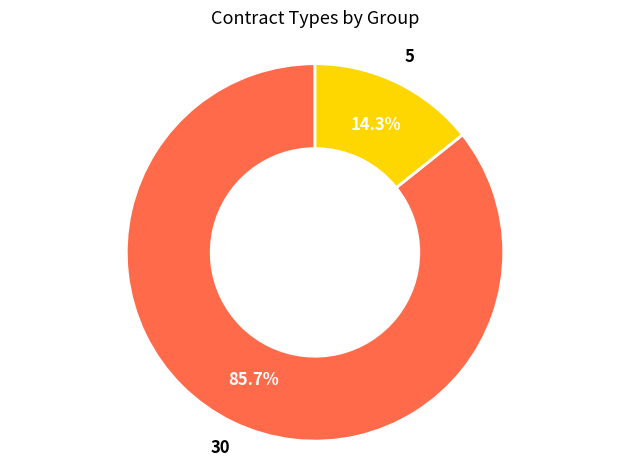

Does any single category account for the majority?

Yes